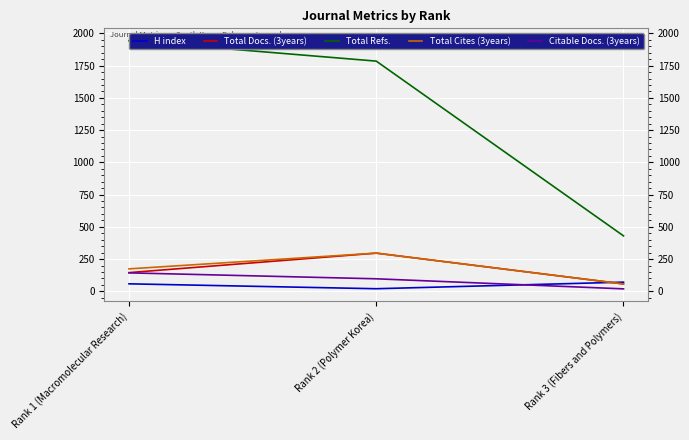

What is the greatest value displayed?

1943